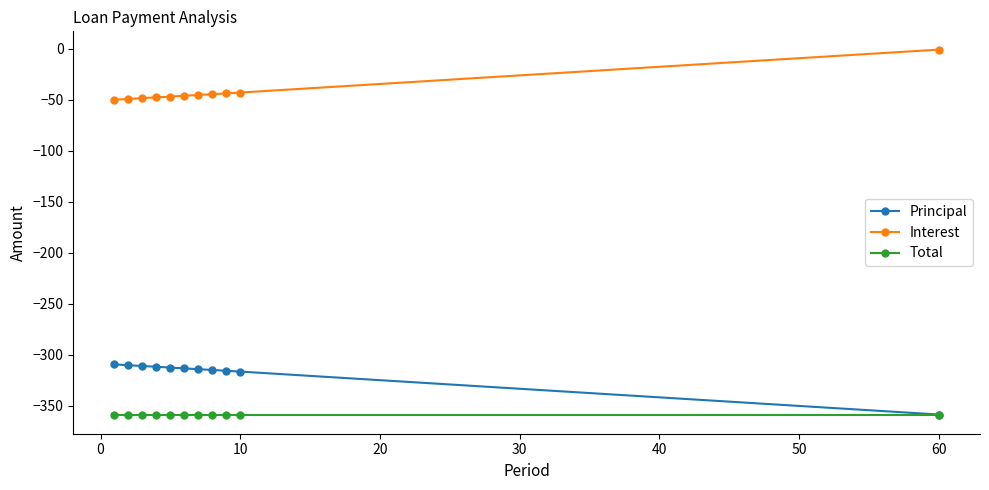

True or false: Total and Interest cross at least once.

False